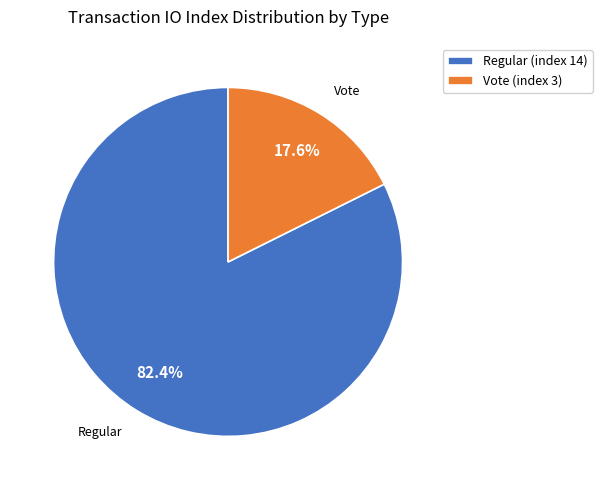

What is the largest slice in the pie chart?

Regular (index 14)